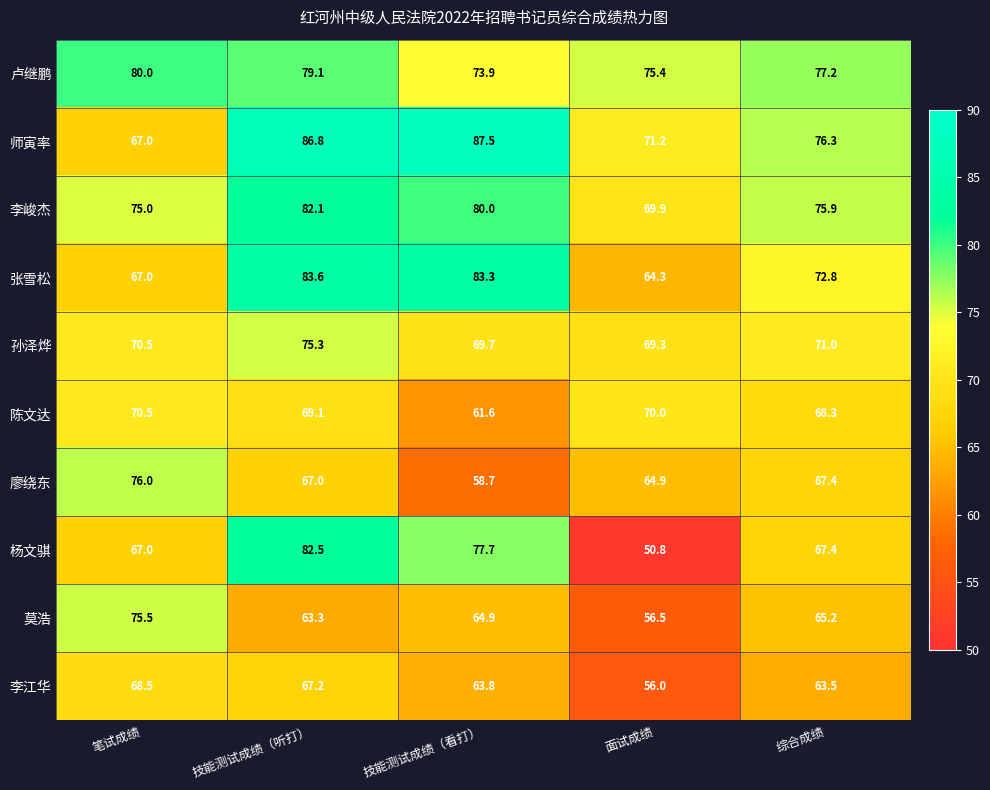

How many distinct data groups are displayed?

10